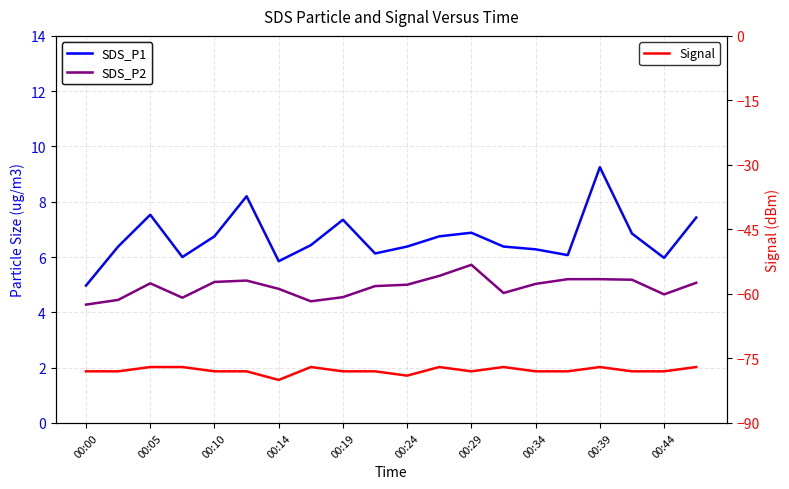

True or false: SDS_P1 has a value of 2.9 at 00:14.

False